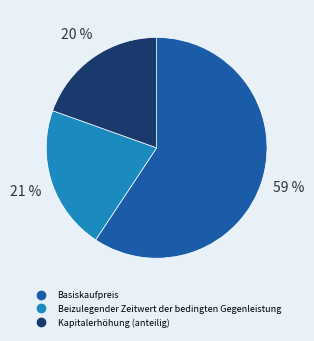

To the nearest percent, what percentage of the pie is Basiskaufpreis?

59%